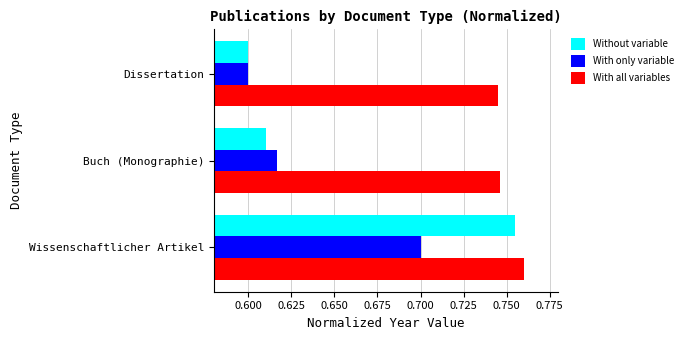

At which category does the chart reach its peak across all series?

Wissenschaftlicher Artikel